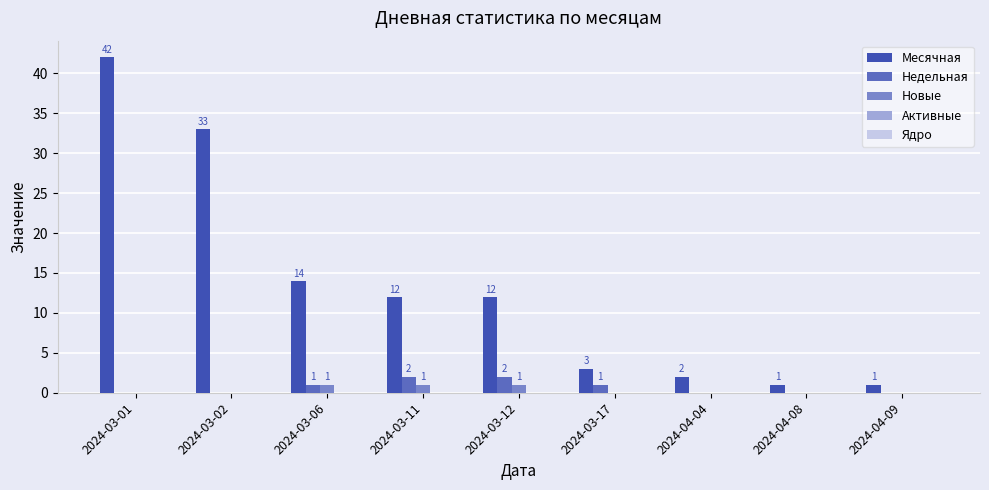

At which category is the sum across all series the highest?

2024-03-01